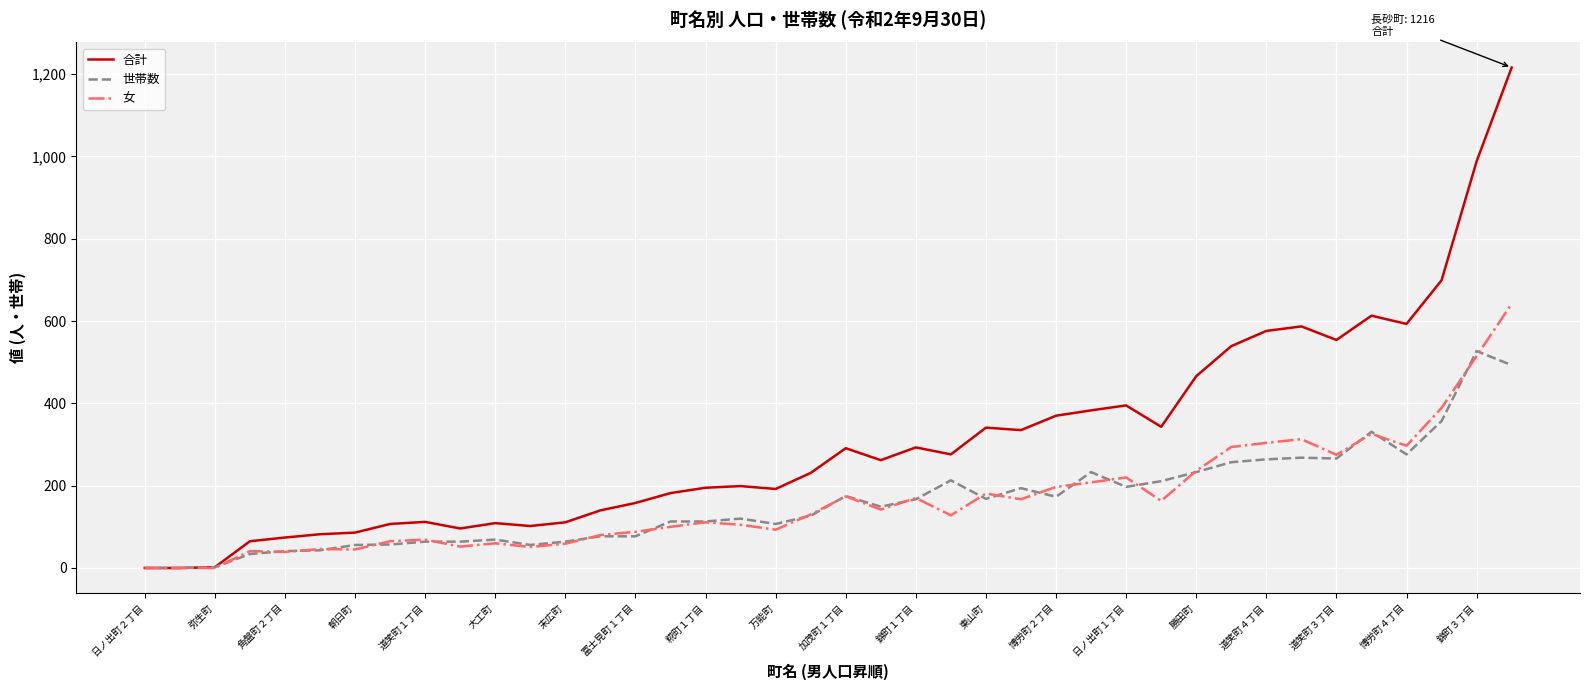

How many lines are shown in the chart?

3